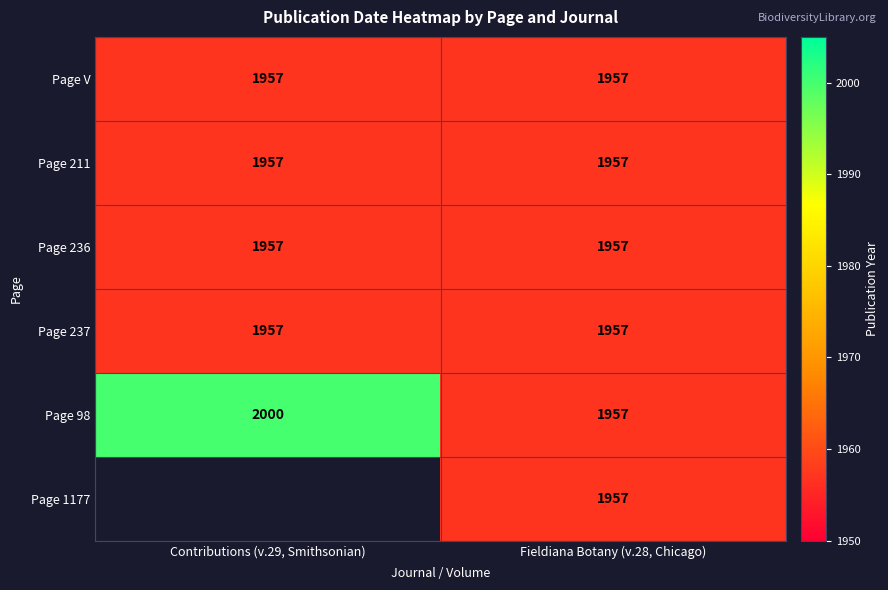

What is the average value of the Page 237 series?

1957